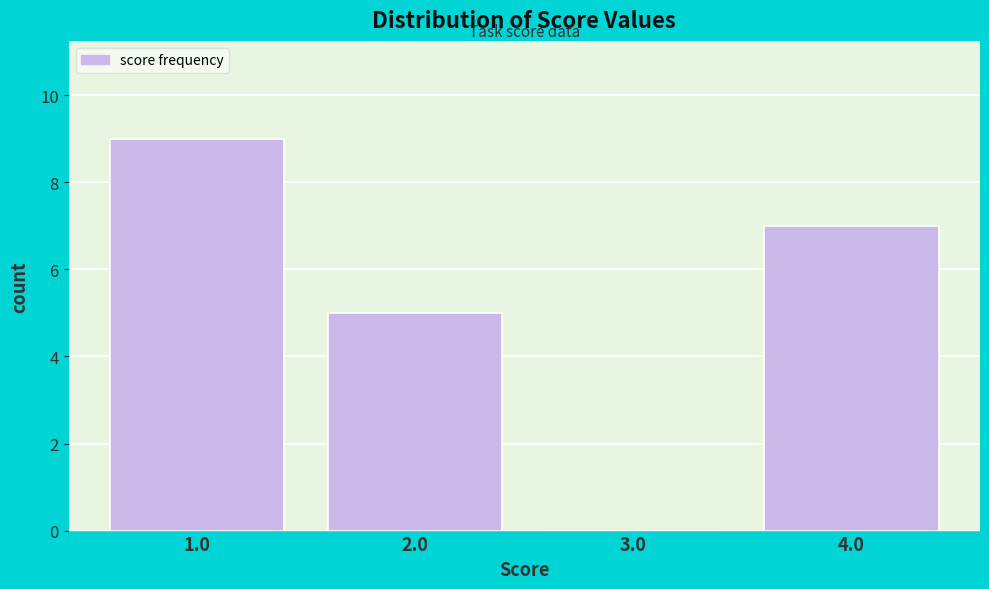

Reading left to right, extract all data points from this chart.

1.0=9	2.0=5	3.0=0	4.0=7